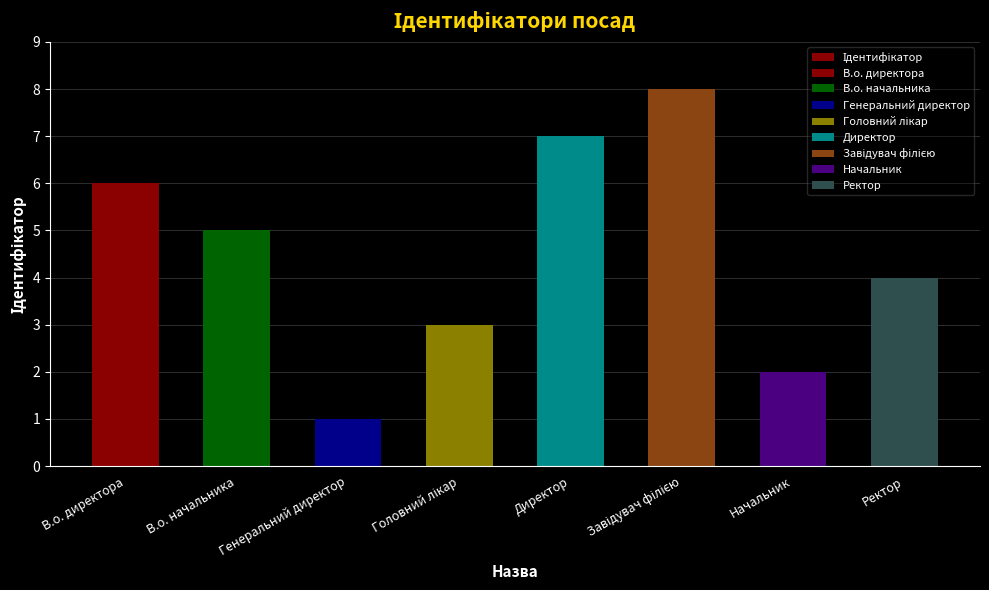

What is the label of the 4th bar from the left?

Головний лікар